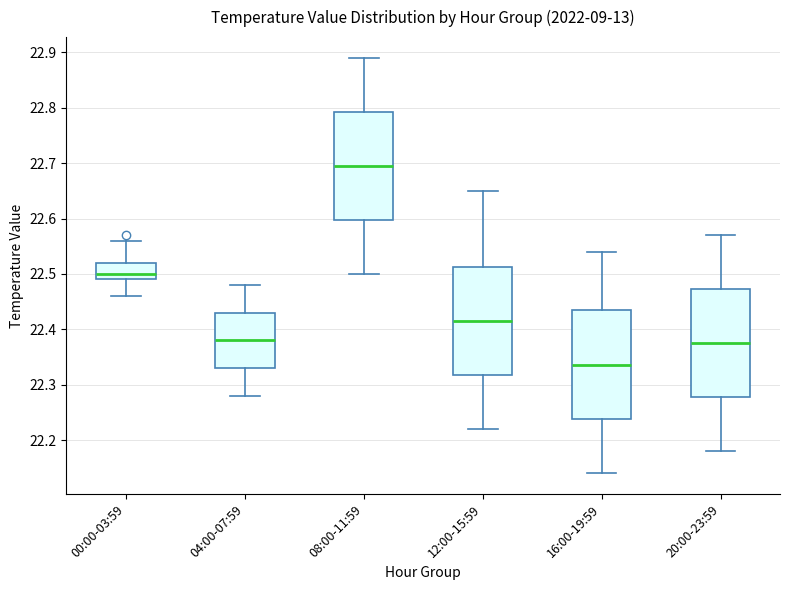

Reading left to right, read every box against the y-axis: the position of its median line, the range the box covers, and the ends of its whiskers. The values are not printed on the chart, so give them approximately, as read against the axis.

00:00-03:59: median 22.50, box 22.49 to 22.52, whiskers 22.46 to 22.56
04:00-07:59: median 22.38, box 22.33 to 22.43, whiskers 22.28 to 22.48
08:00-11:59: median 22.70, box 22.60 to 22.79, whiskers 22.50 to 22.89
12:00-15:59: median 22.42, box 22.32 to 22.51, whiskers 22.22 to 22.65
16:00-19:59: median 22.34, box 22.24 to 22.44, whiskers 22.14 to 22.54
20:00-23:59: median 22.38, box 22.28 to 22.47, whiskers 22.18 to 22.57